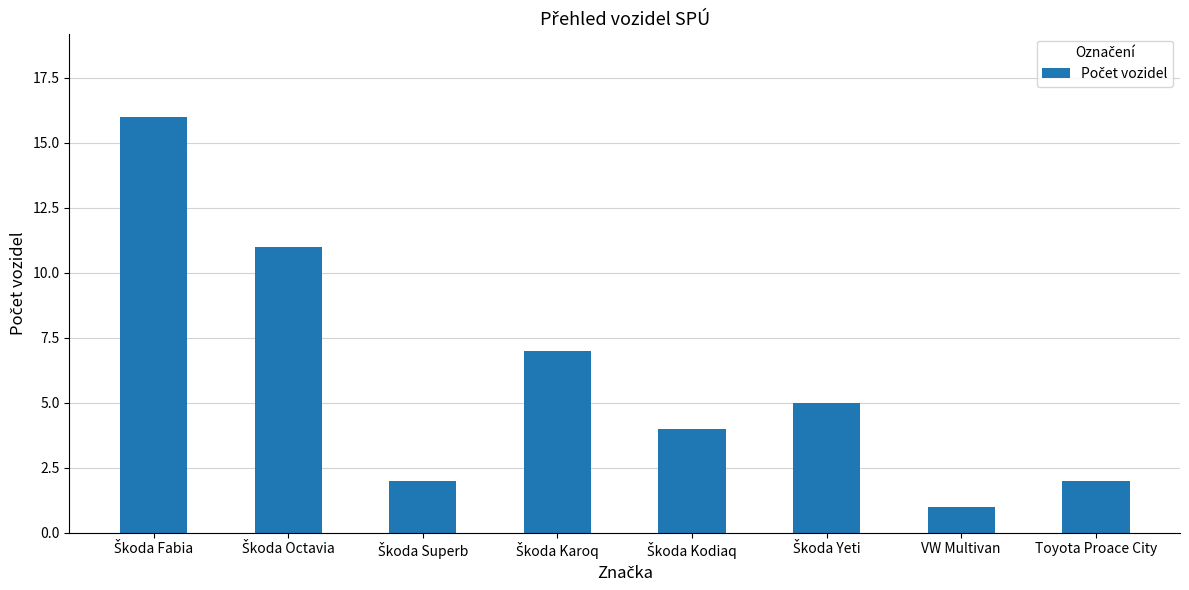

What is the value of the 6th bar from the left?

5